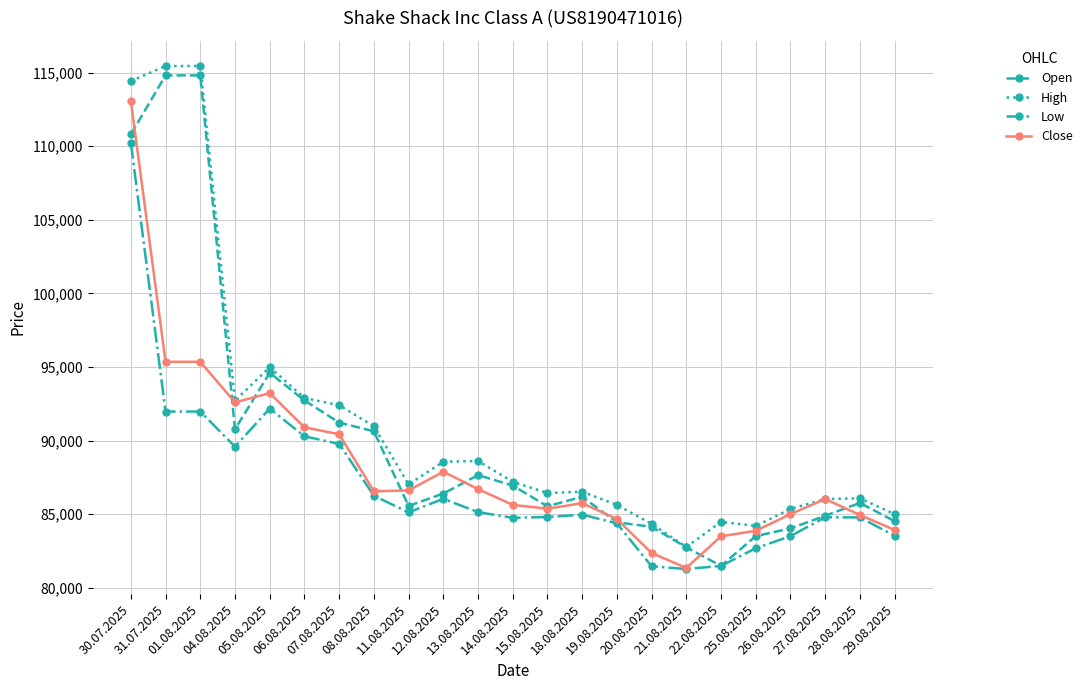

The Open series shows 146801 at 15.08.2025. True or false?

False